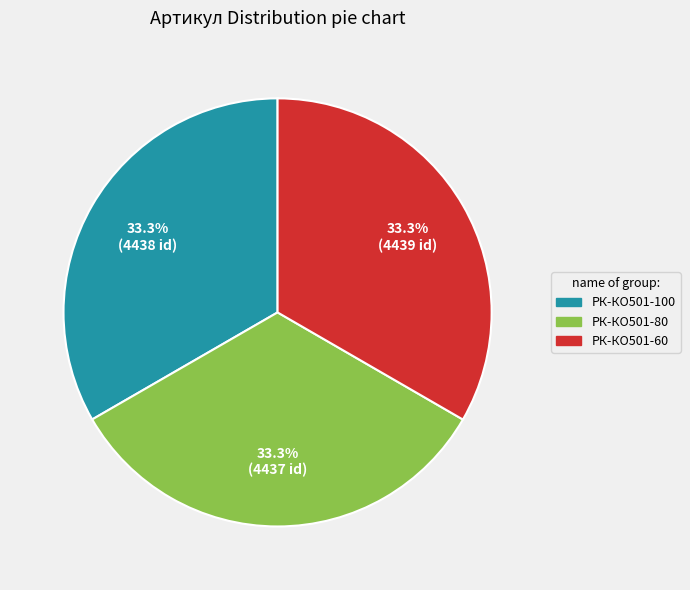

Is there a majority slice in this chart?

No